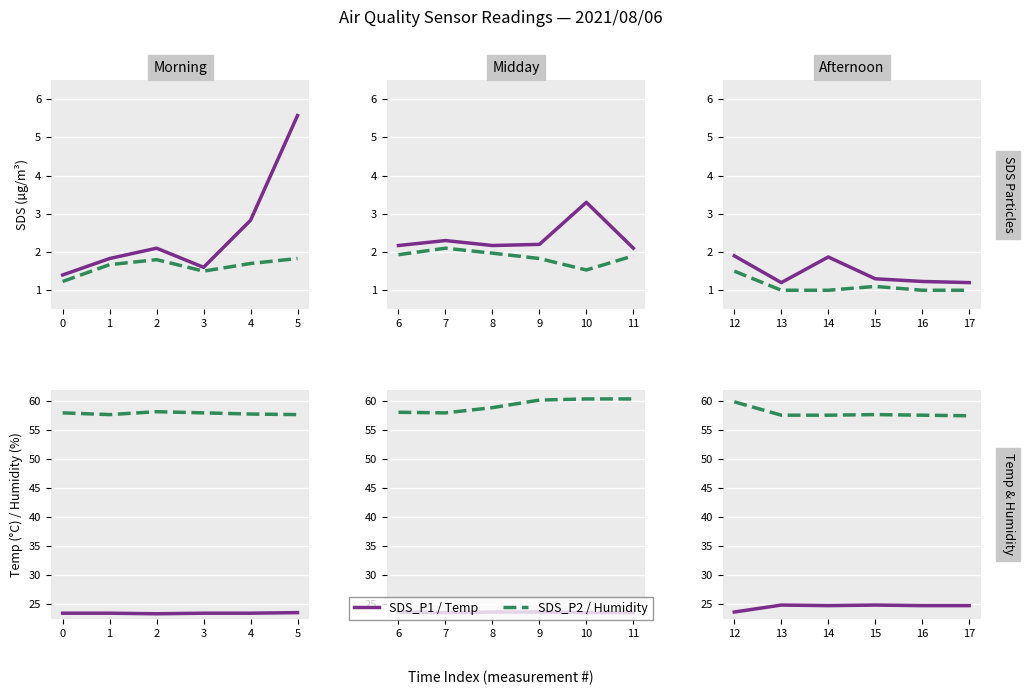

Rank the series at 13 from lowest to highest value.

SDS_P2, SDS_P1, Temp, Humidity